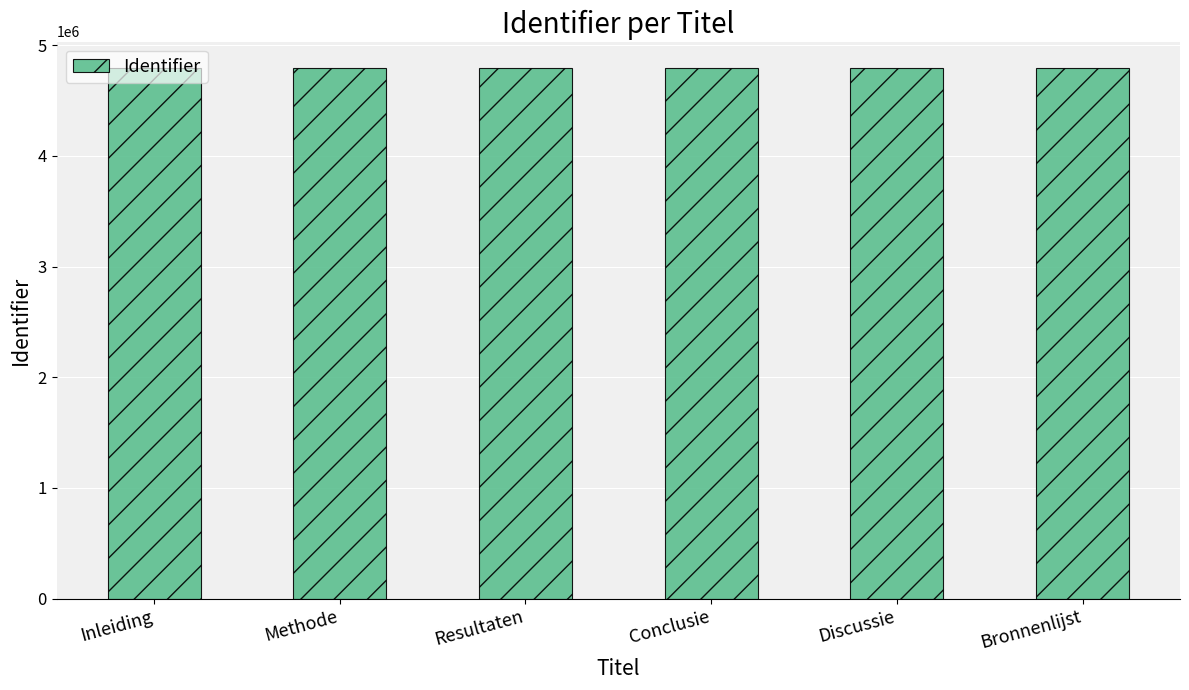

What is the maximum value shown in the chart?

4793470